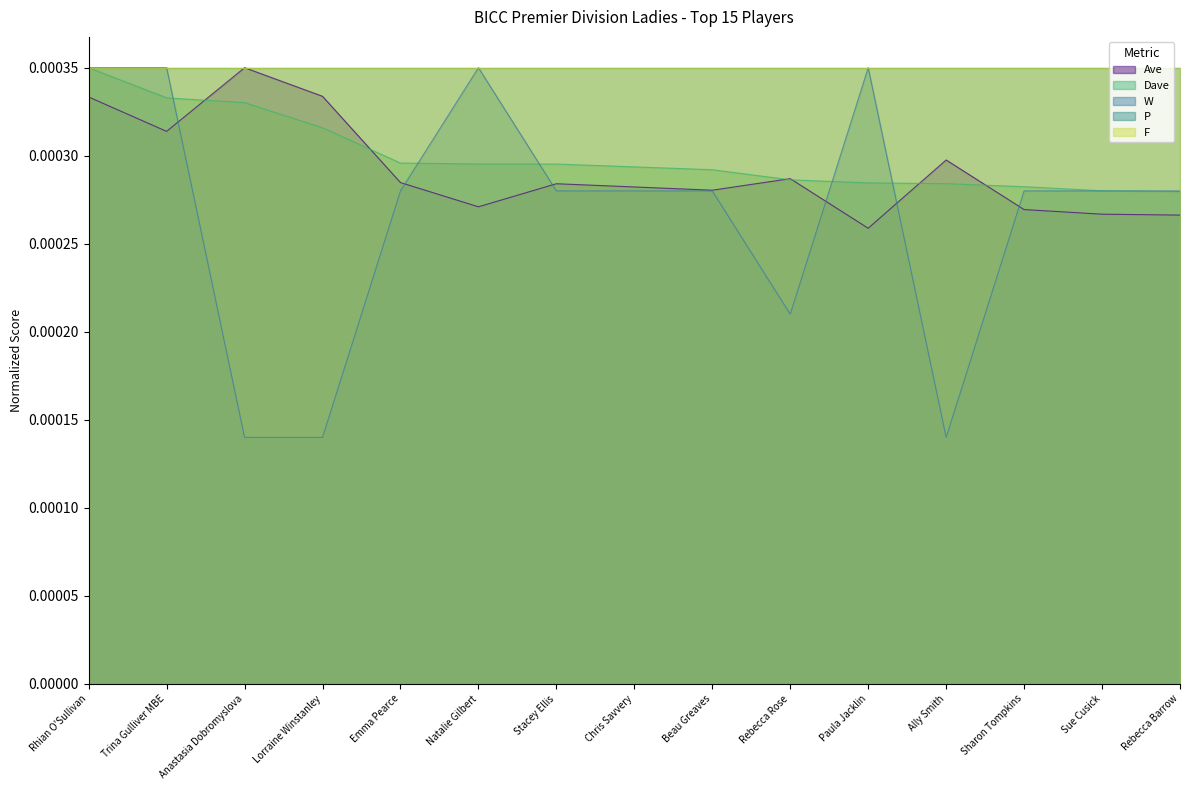

What position from the left is Chris Savvery?

8